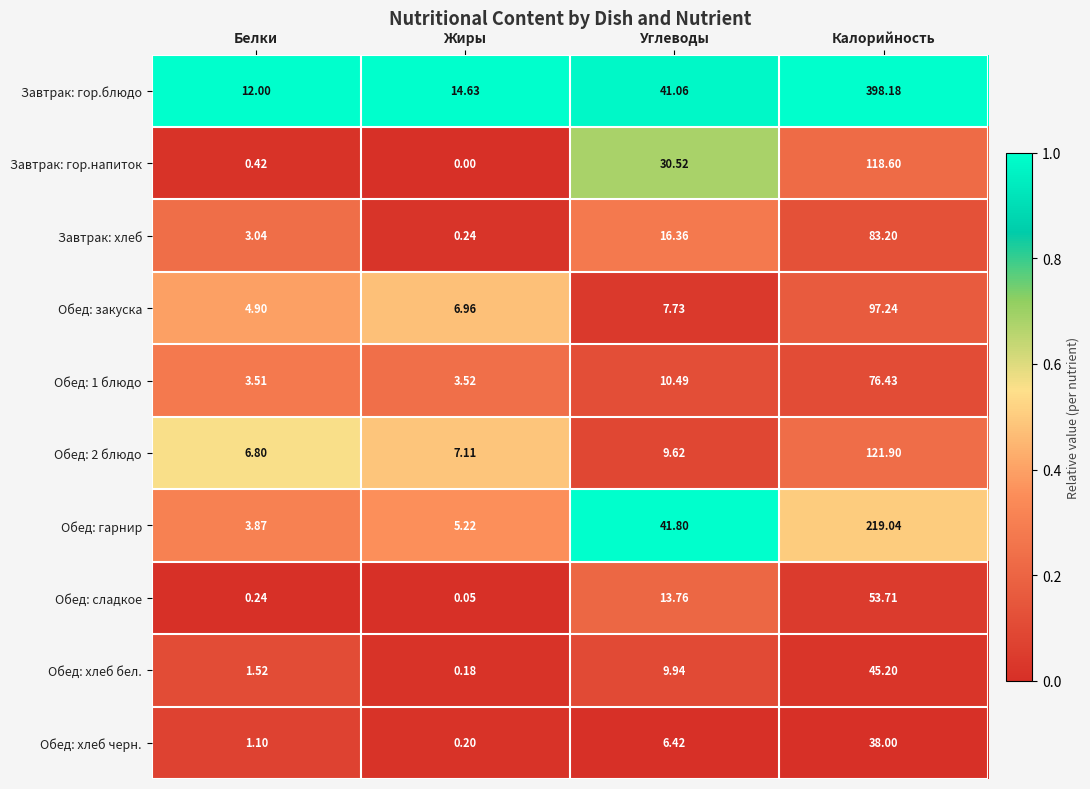

Where does the Обед: хлеб черн. series first go above 6?

Углеводы